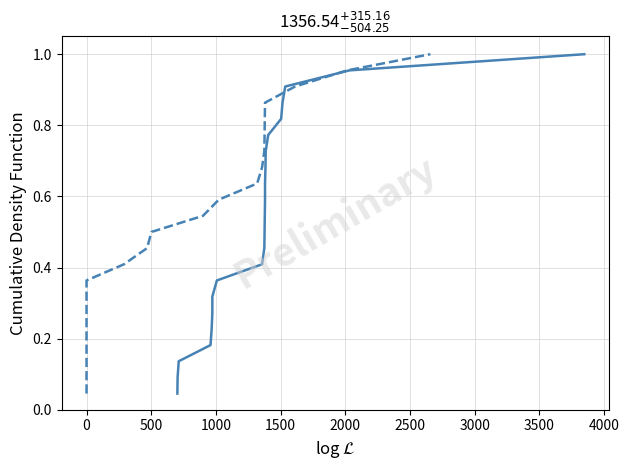

What is the greatest value displayed?

1.0